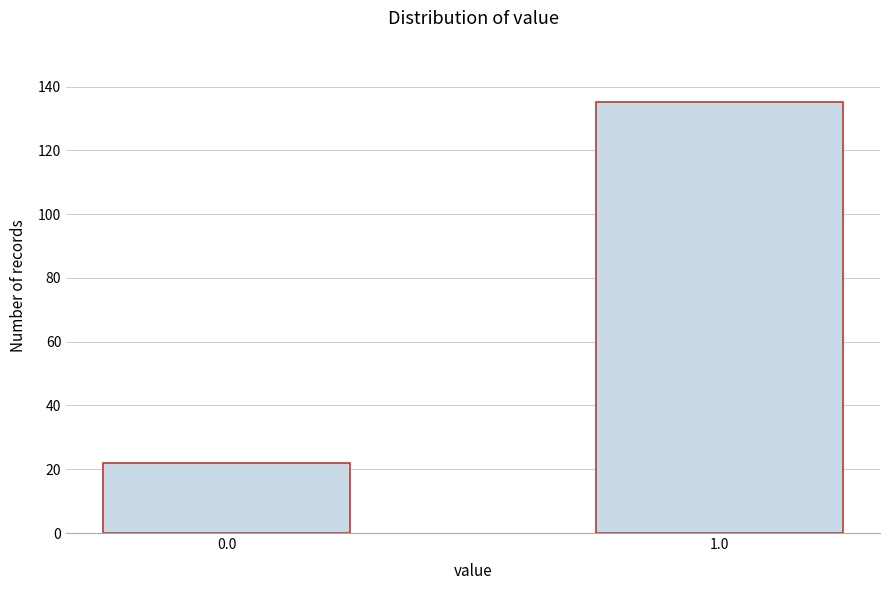

Reading left to right, what are all the values shown in this chart?

22	135